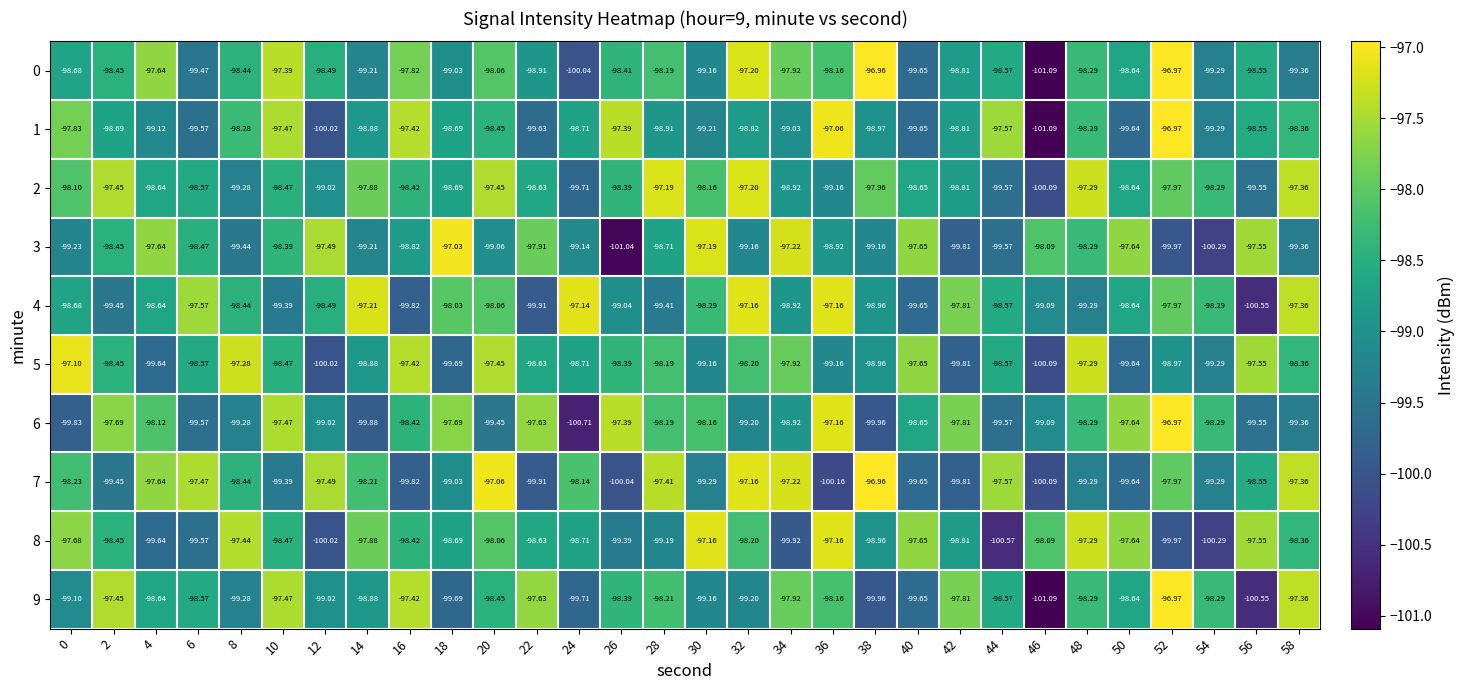

Is the value of 4 at 8 greater than the value of 3 at 28?

Yes